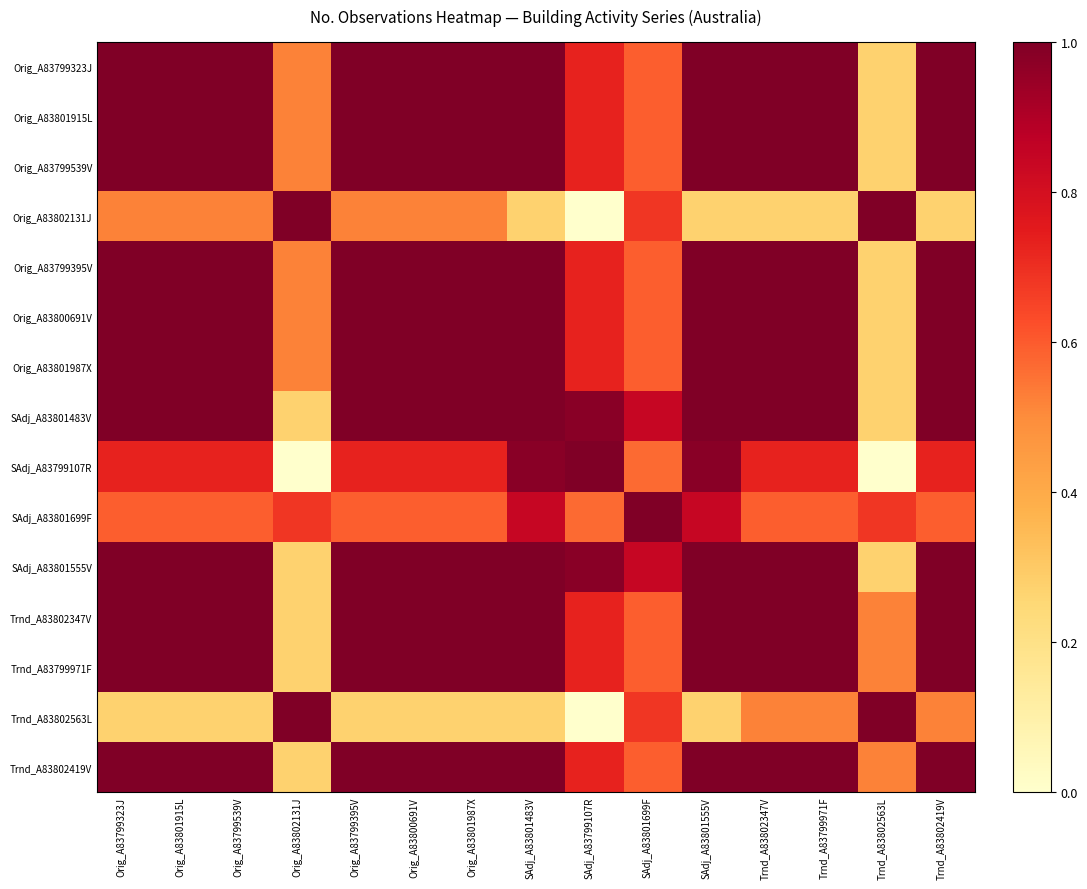

List the series in order of their peak value, highest first.

Orig_A83799323J, Orig_A83801915L, Orig_A83799539V, Orig_A83802131J, Orig_A83799395V, Orig_A83800691V, Orig_A83801987X, SAdj_A83801483V, SAdj_A83799107R, SAdj_A83801699F, SAdj_A83801555V, Trnd_A83802347V, Trnd_A83799971F, Trnd_A83802563L, Trnd_A83802419V